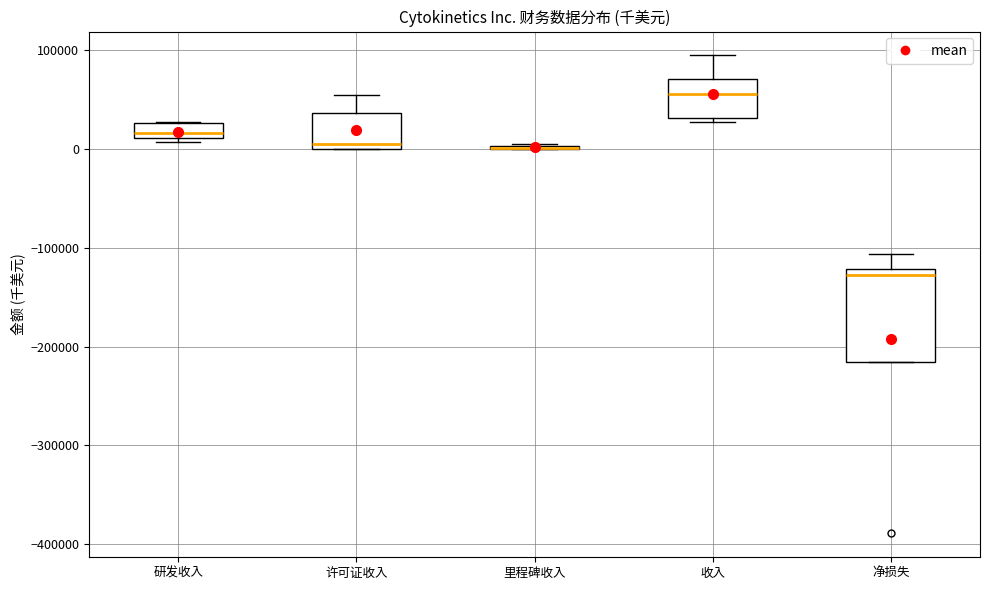

Which box is the tallest, from its lower edge to its upper edge?

净损失